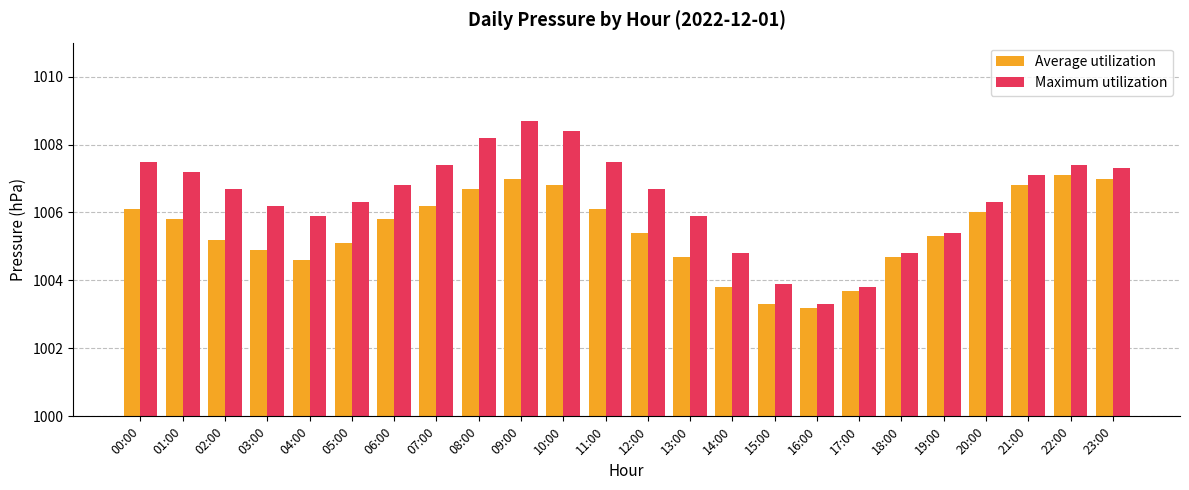

The Average utilization series shows 459.0 at 21:00. True or false?

False